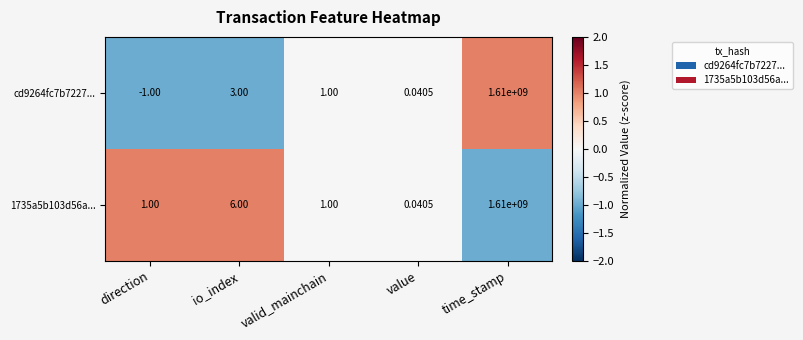

What is the minimum value shown in the chart?

-1.0